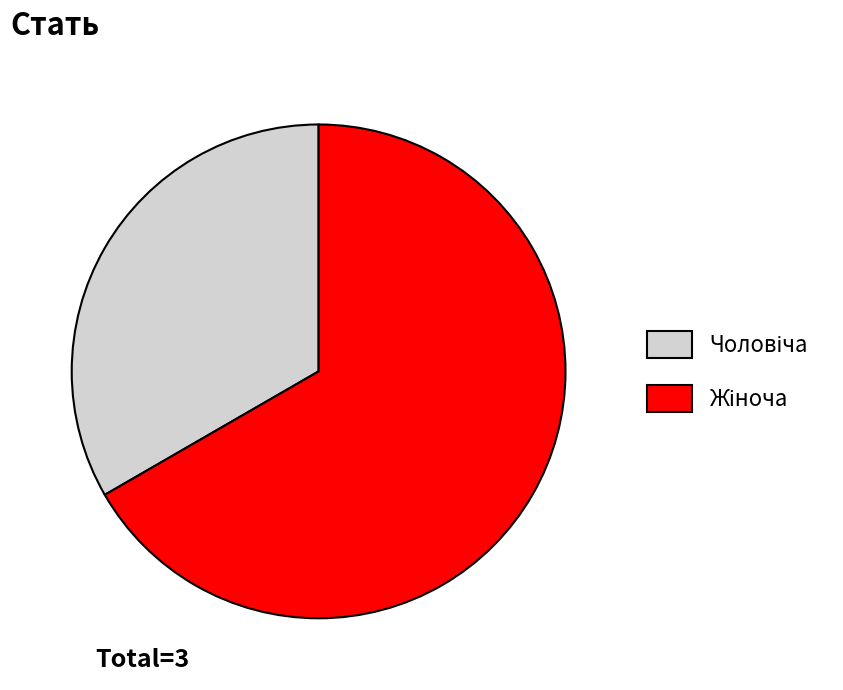

Does any single category account for the majority?

Yes